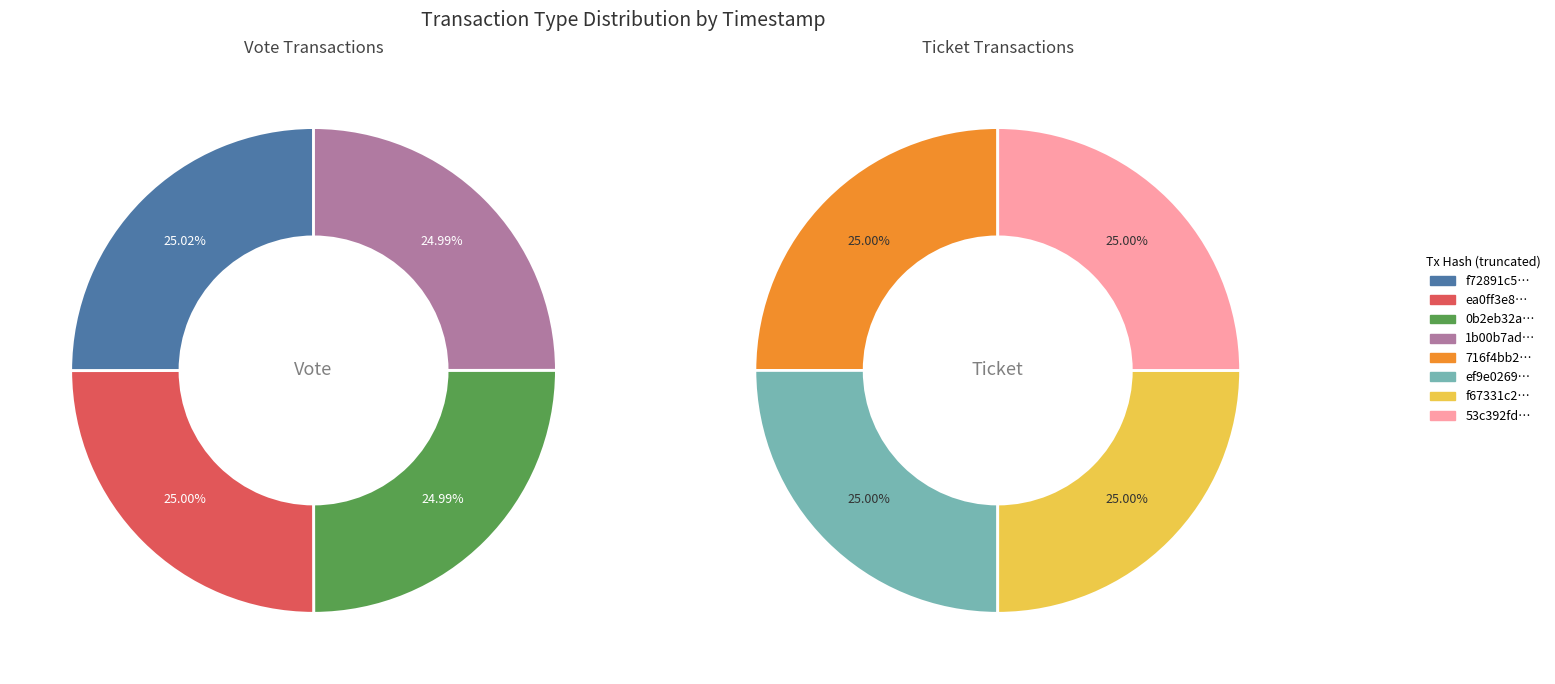

Is there any slice that represents more than half of the pie?

No